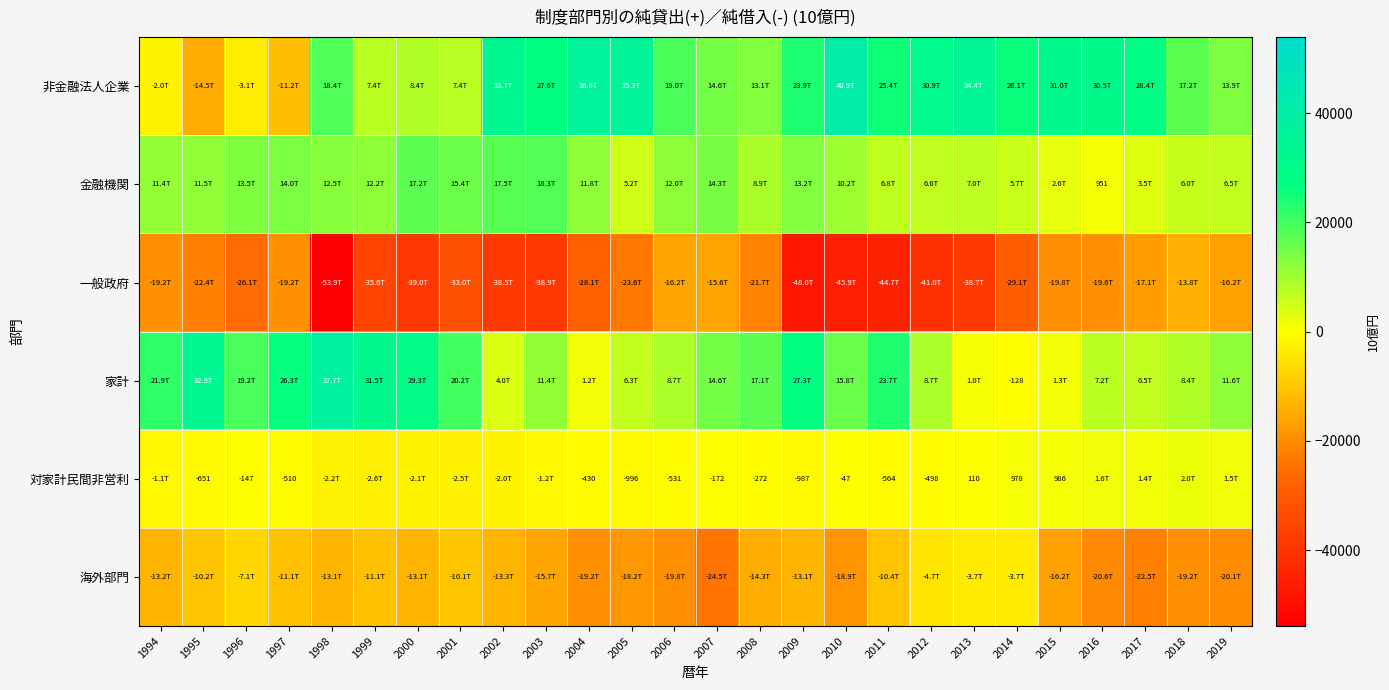

What is the maximum value for 海外部門?

-3712.6